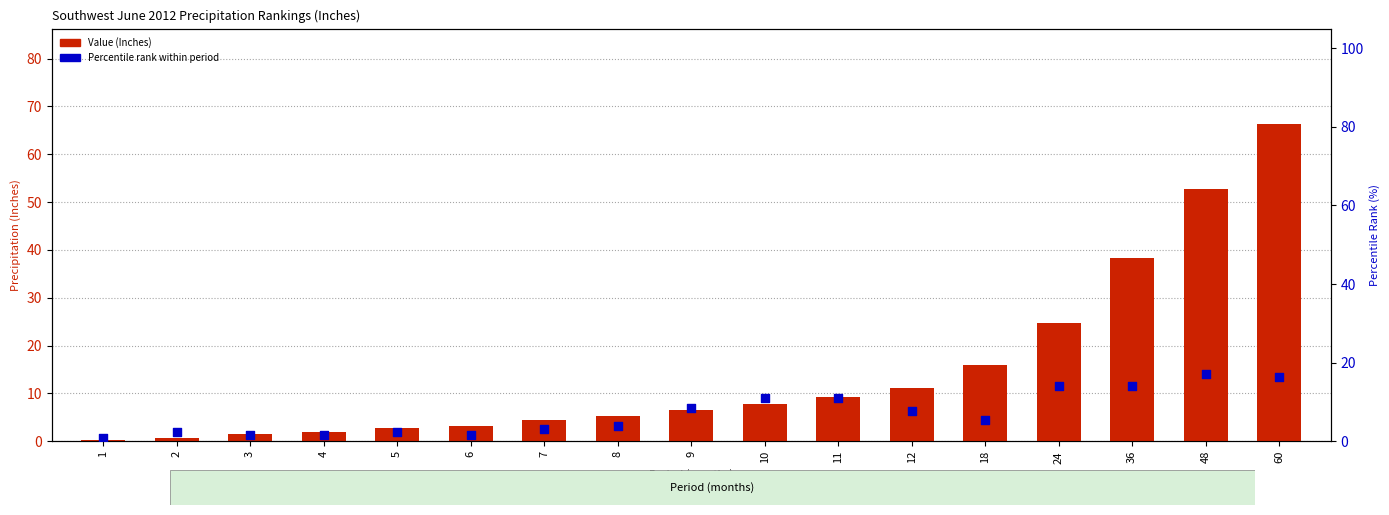

Which series has the largest total across all categories?

Value (Inches)